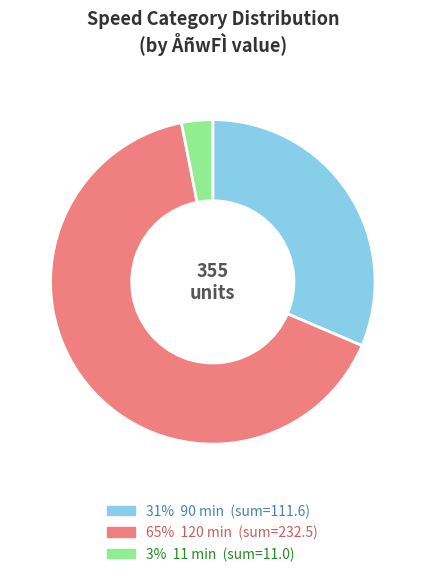

Is there a majority slice in this chart?

Yes